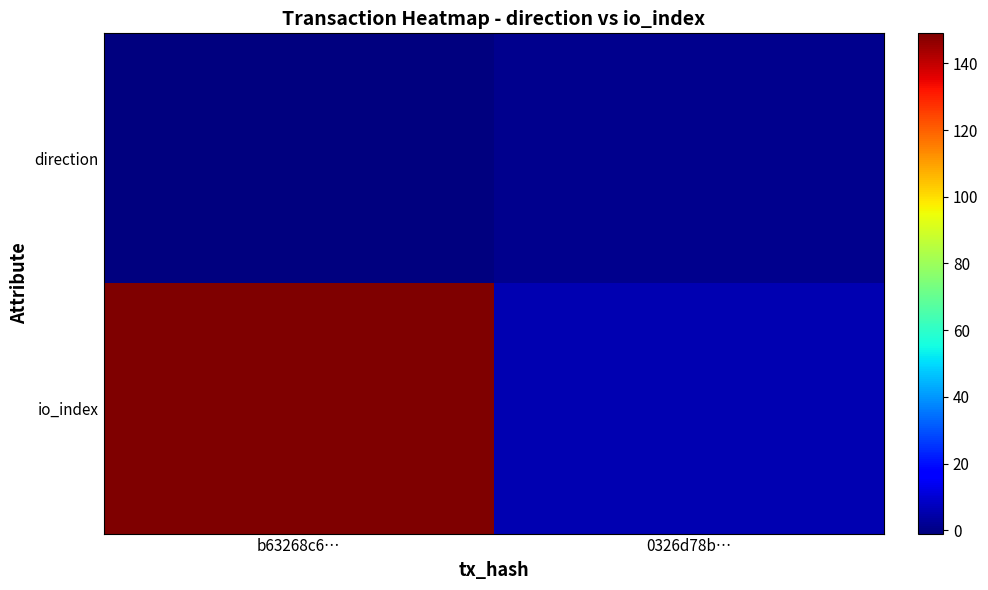

Which series has the widest spread of values?

io_index